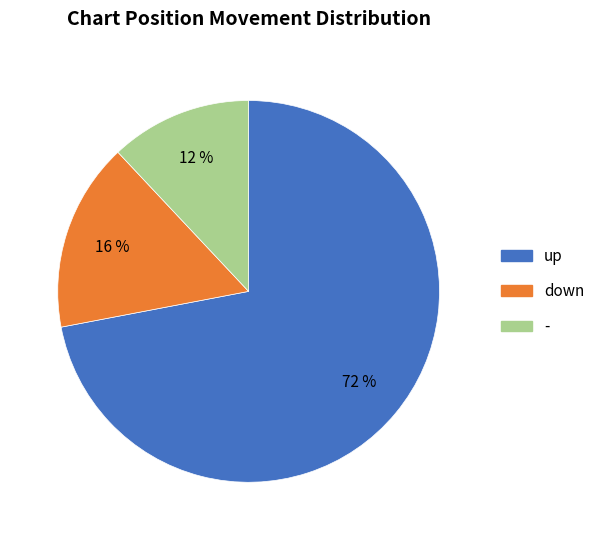

How many segments does this pie chart have?

3